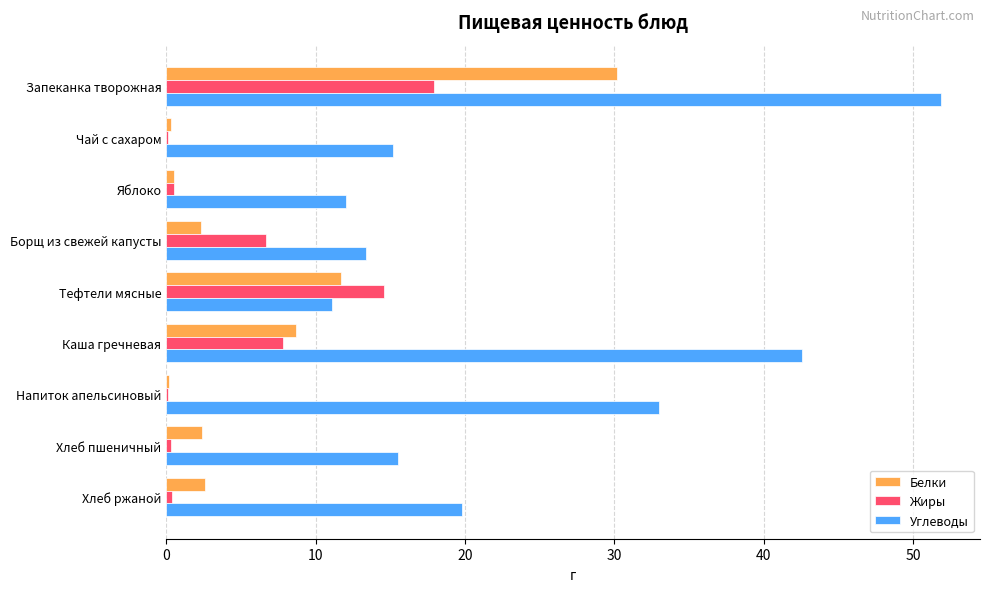

What is the greatest value displayed?

51.9